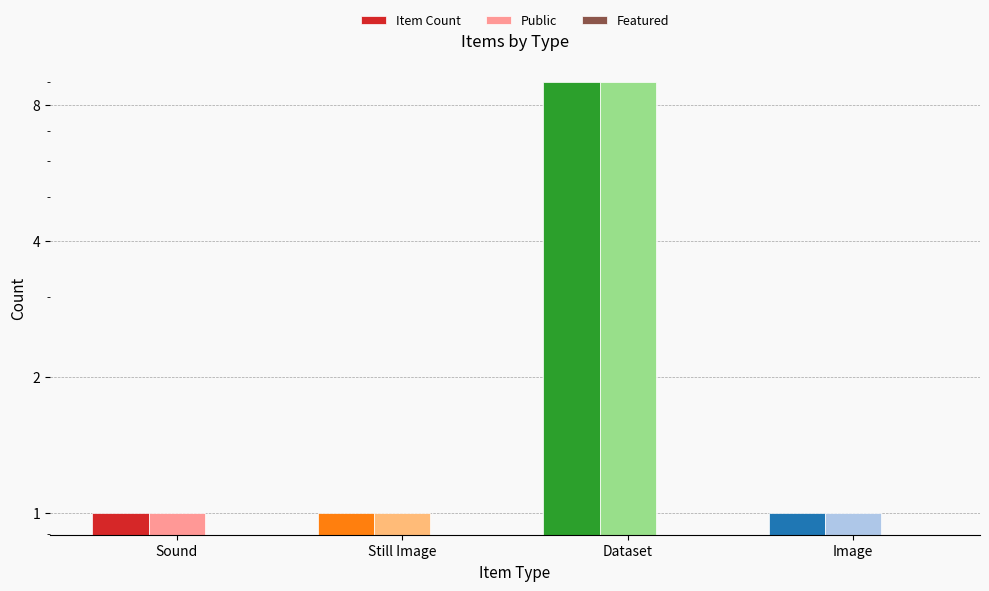

At which label does Featured reach its minimum?

Sound